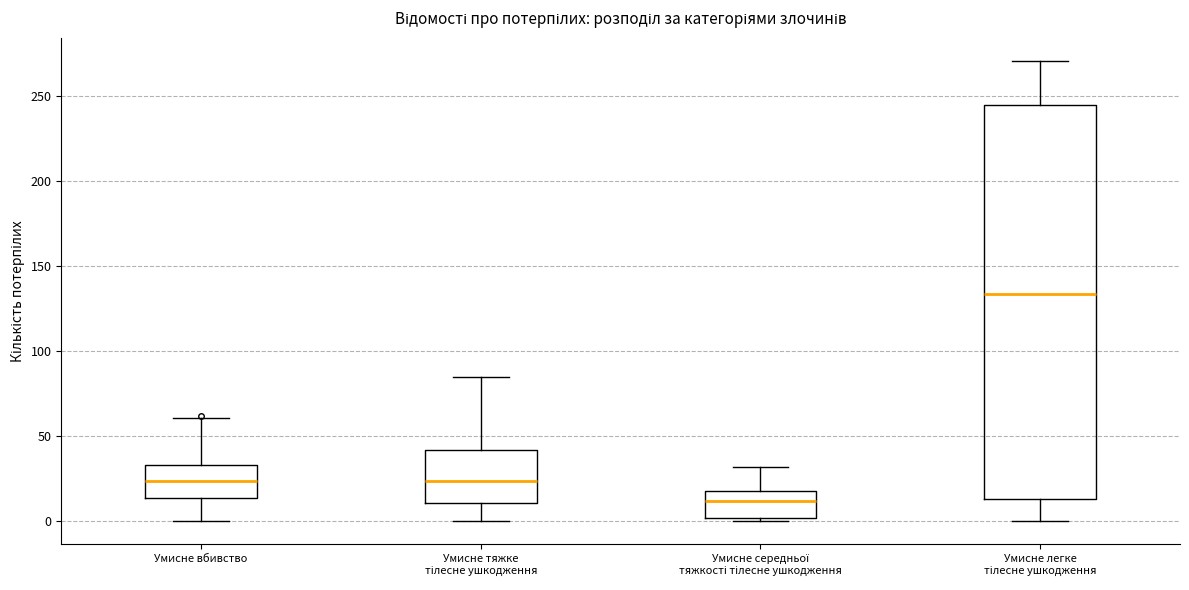

Reading left to right, transcribe this box plot: for each box, give where its median line is, the range the box spans, and where its two whiskers end, as read against the y-axis. The values are not printed on the chart, so give them approximately, as read against the axis.

Умисне вбивство: median 25, box 15 to 35, whiskers 0 to 60
Умисне тяжке тілесне ушкодження: median 25, box 10 to 40, whiskers 0 to 85
Умисне середньої тяжкості тілесне ушкодження: median 10, box 0 to 20, whiskers 0 (just below the box's lower edge) to 30
Умисне легке тілесне ушкодження: median 135, box 15 to 245, whiskers 0 to 270